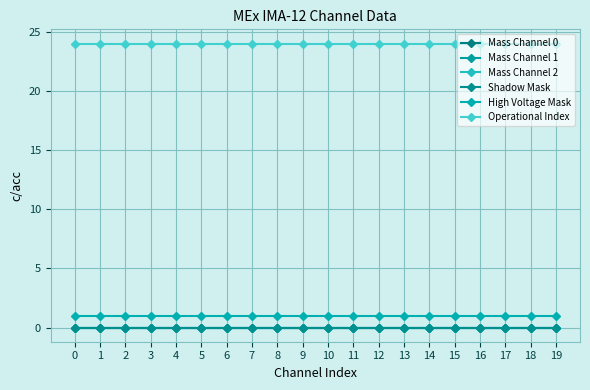

Does the chart have visible grid lines?

Yes